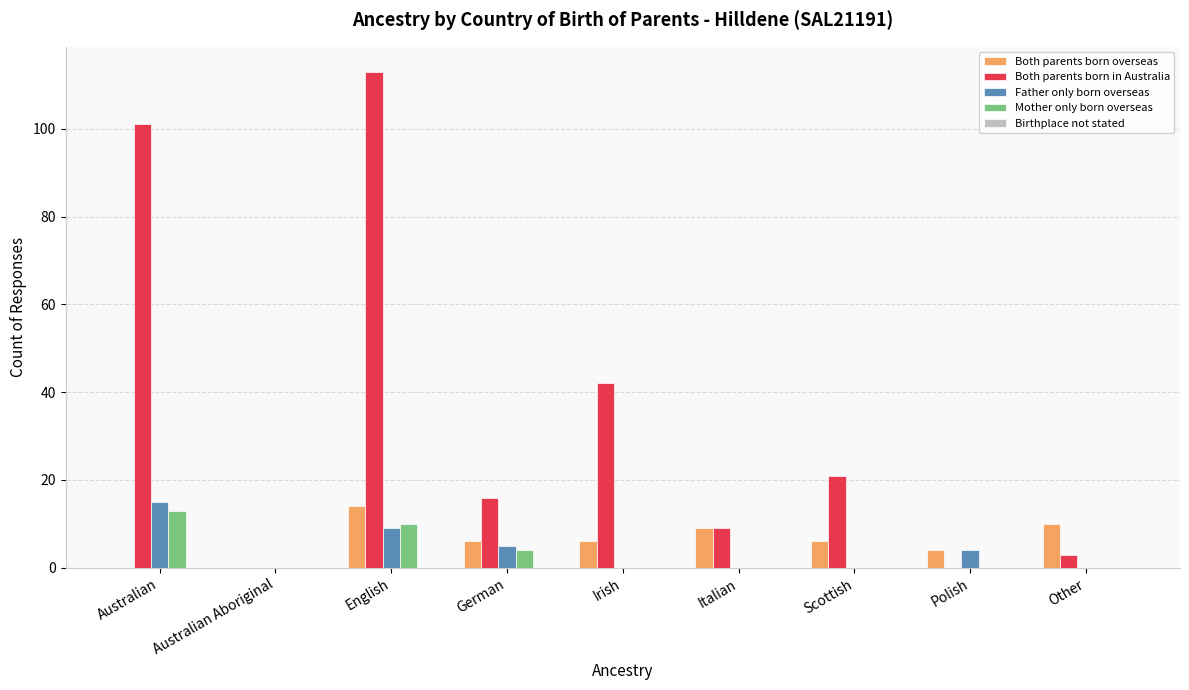

How many data points does each series have?

9